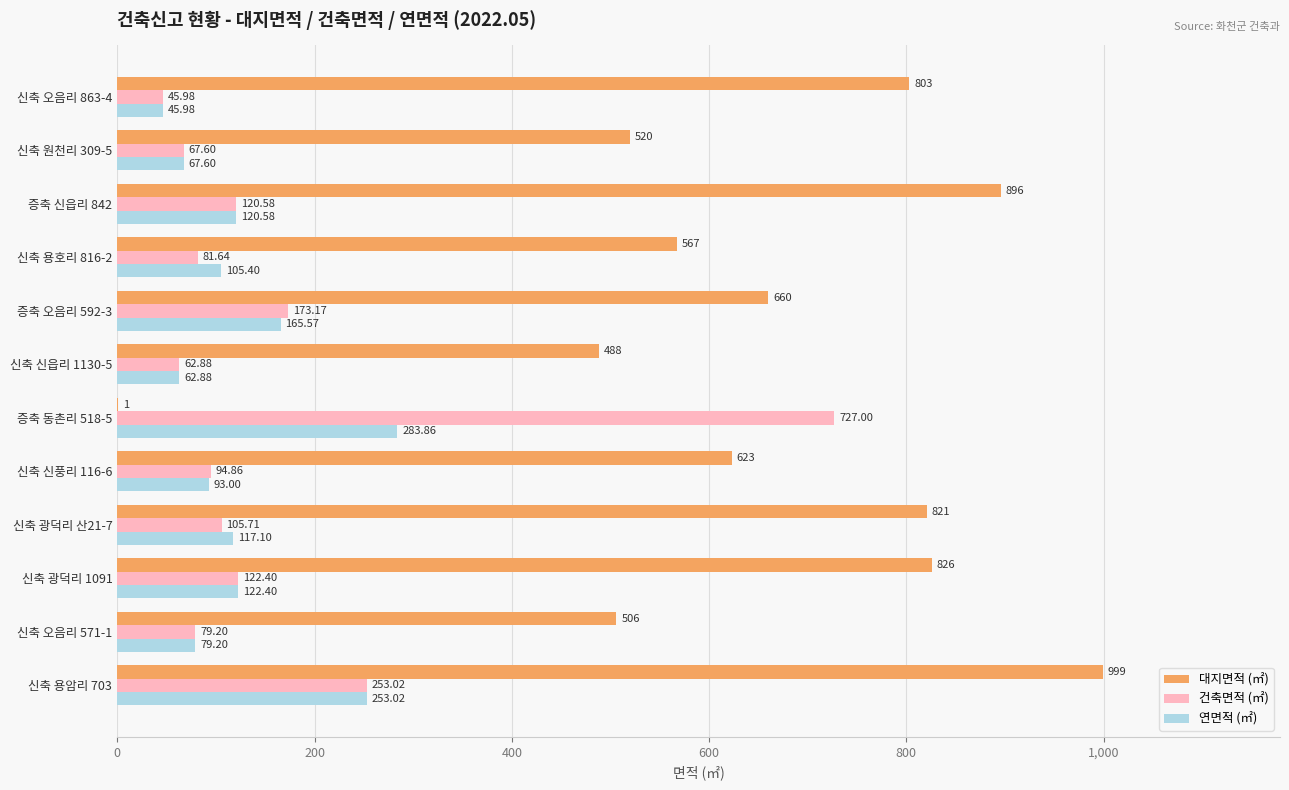

Which series changed the most between 신축 광덕리 산21-7 and 증축 오음리 592-3?

대지면적 (㎡)